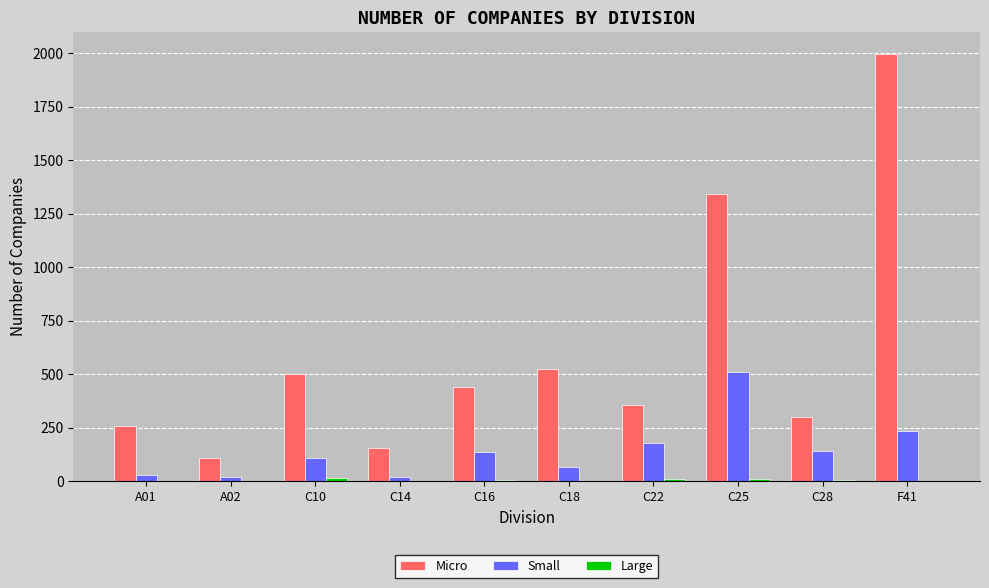

Between A01 and F41, which series saw the biggest shift?

Micro